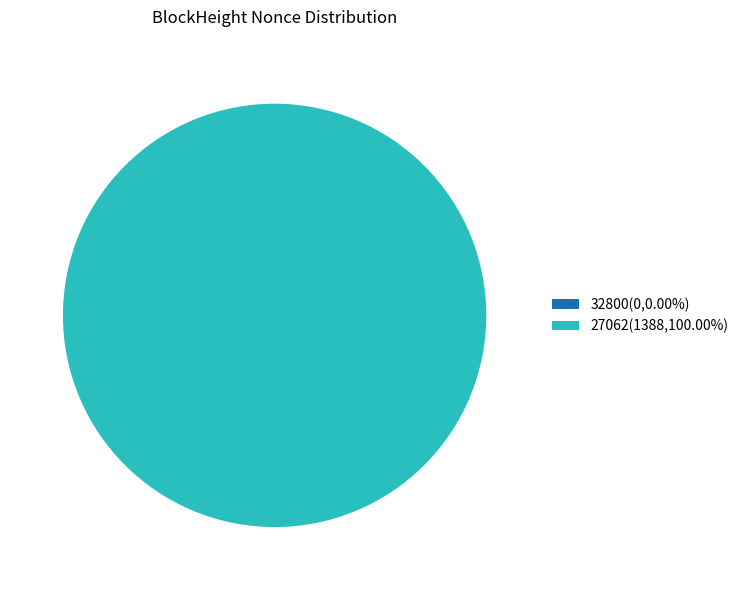

What portion of the pie excludes 32800?

100.0%